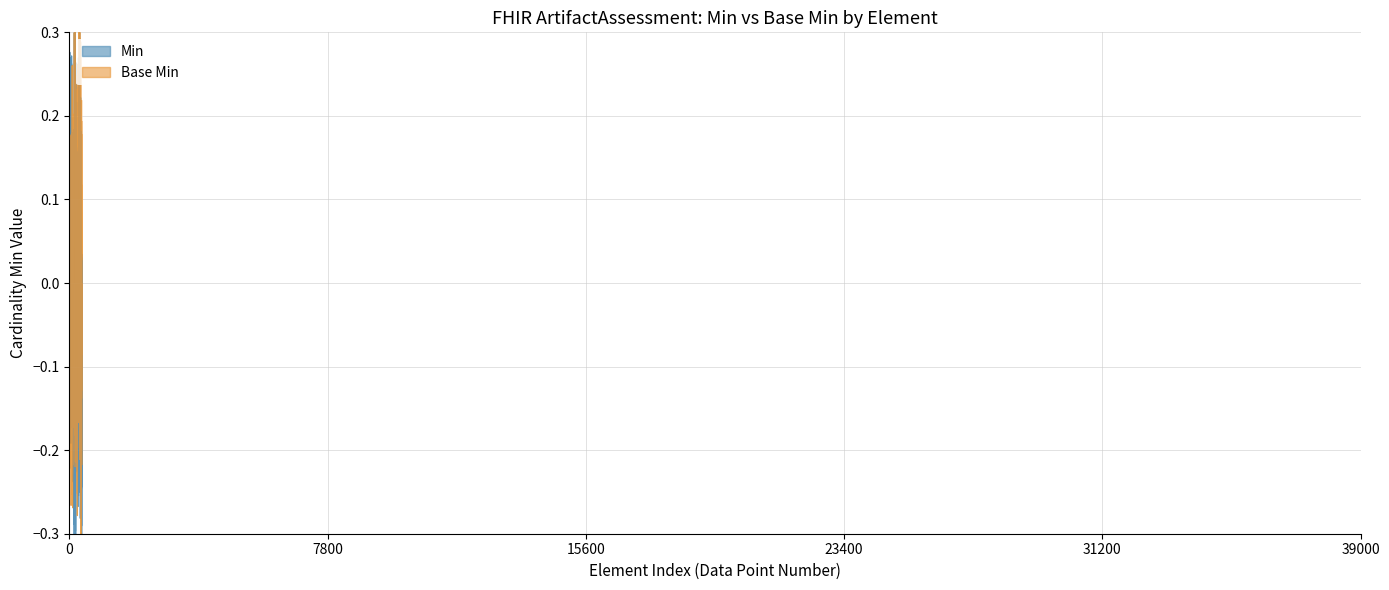

What is the label of the 12th point from the left?

ArtifactAssessment.extension:publicationStatus